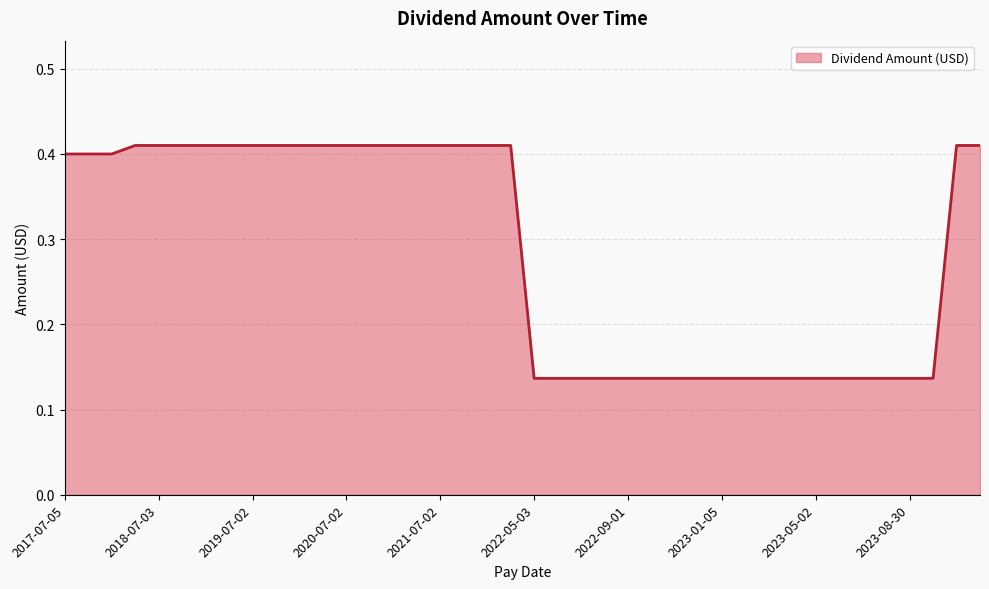

Does the chart have visible grid lines?

Yes